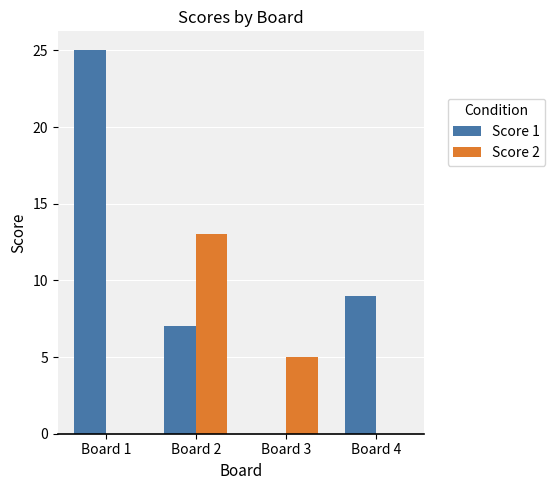

Which series has the widest spread of values?

Score 1